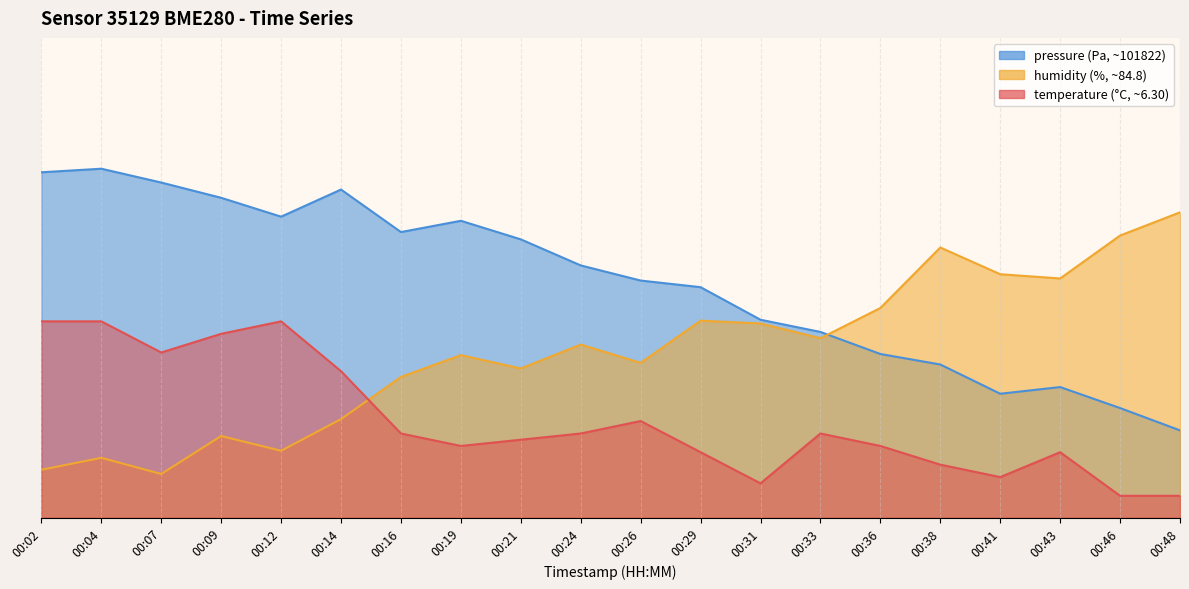

The humidity series shows 57.1 at 00:19. True or false?

False